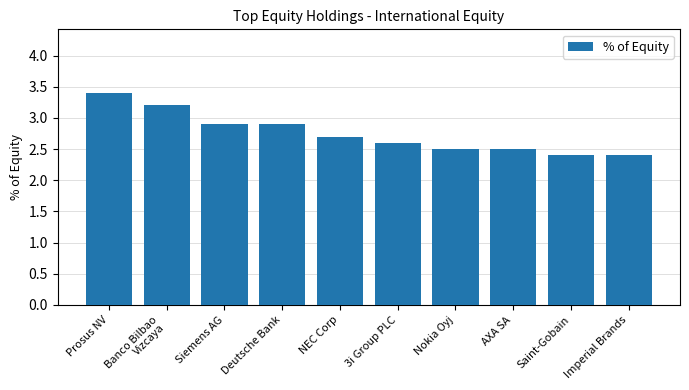

What is the maximum value shown in the chart?

3.4